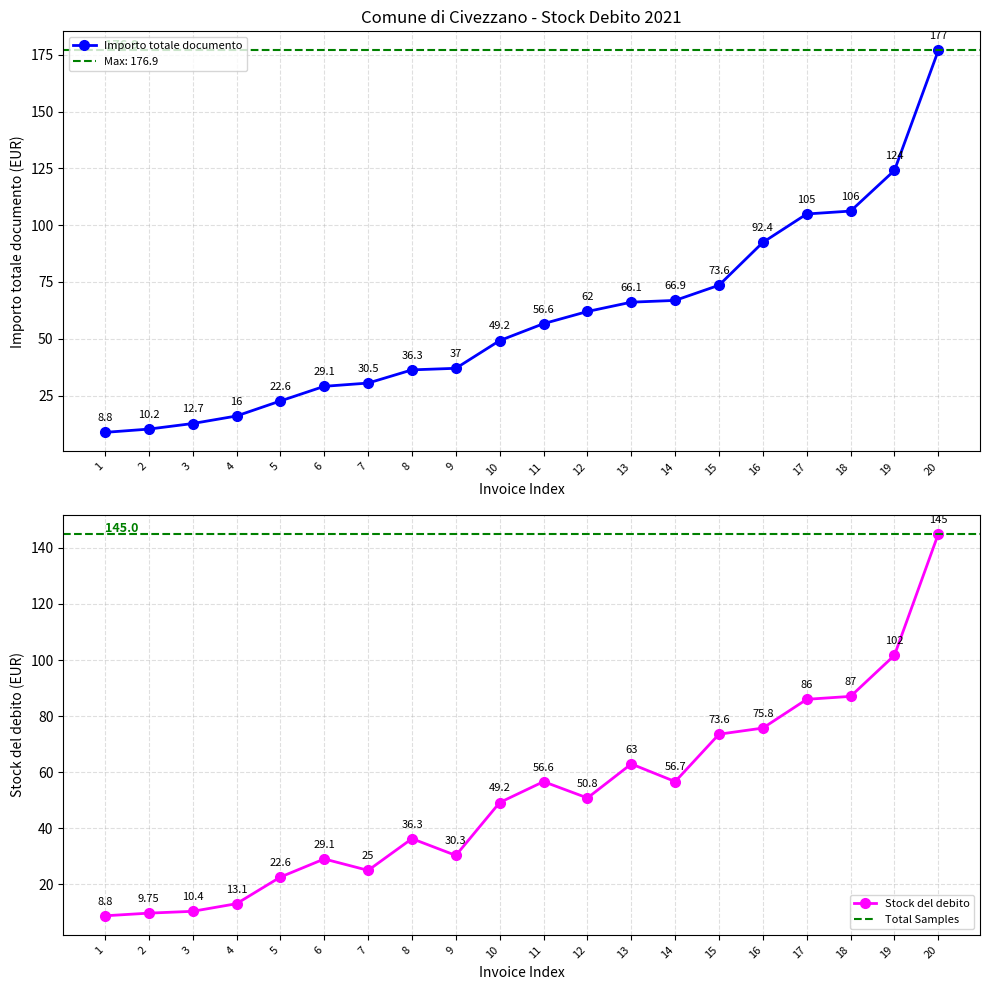

Where does the Stock del debito series first go above 50?

11